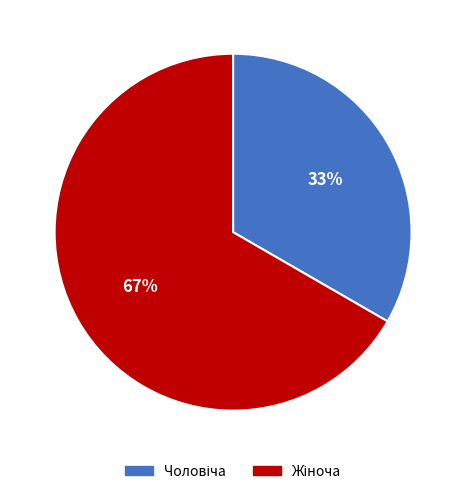

Is there a majority slice in this chart?

Yes